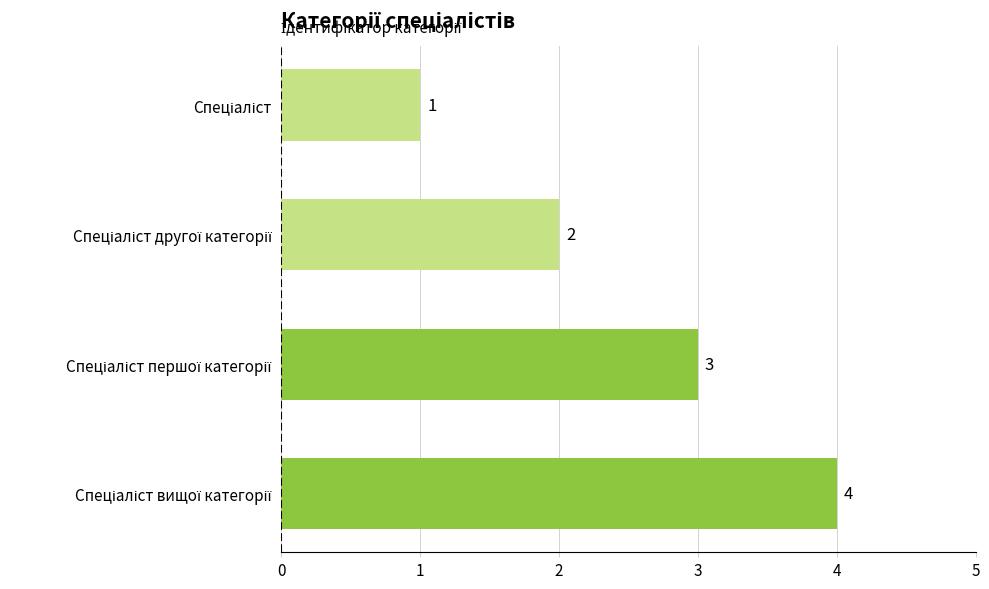

What is the difference between the second highest and second lowest values?

1